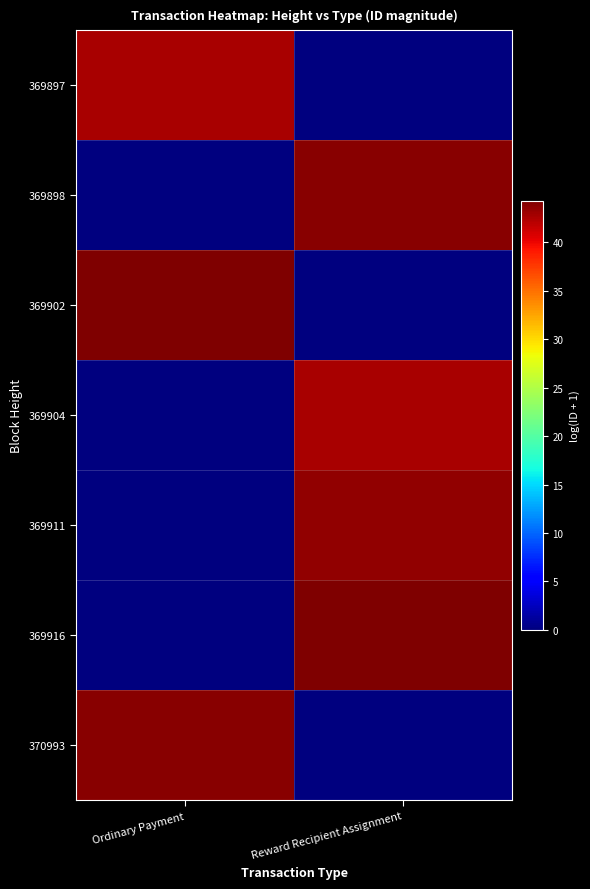

Which has a higher value, Reward Recipient Assignment or Ordinary Payment?

Ordinary Payment